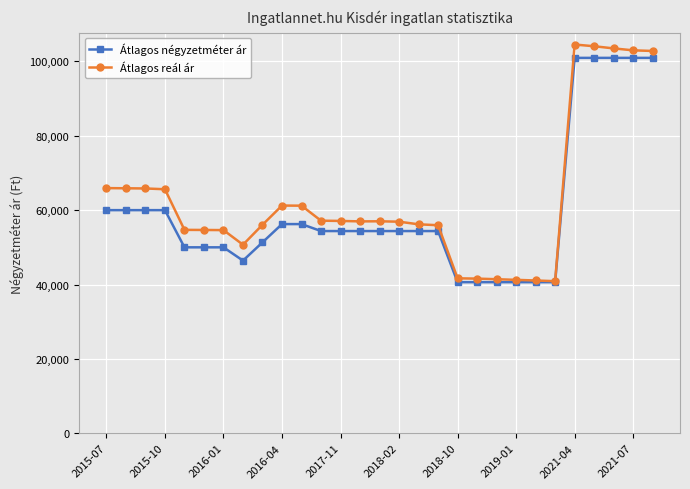

What is the value of the Átlagos négyzetméter ár point at the 12th from the left?

54375